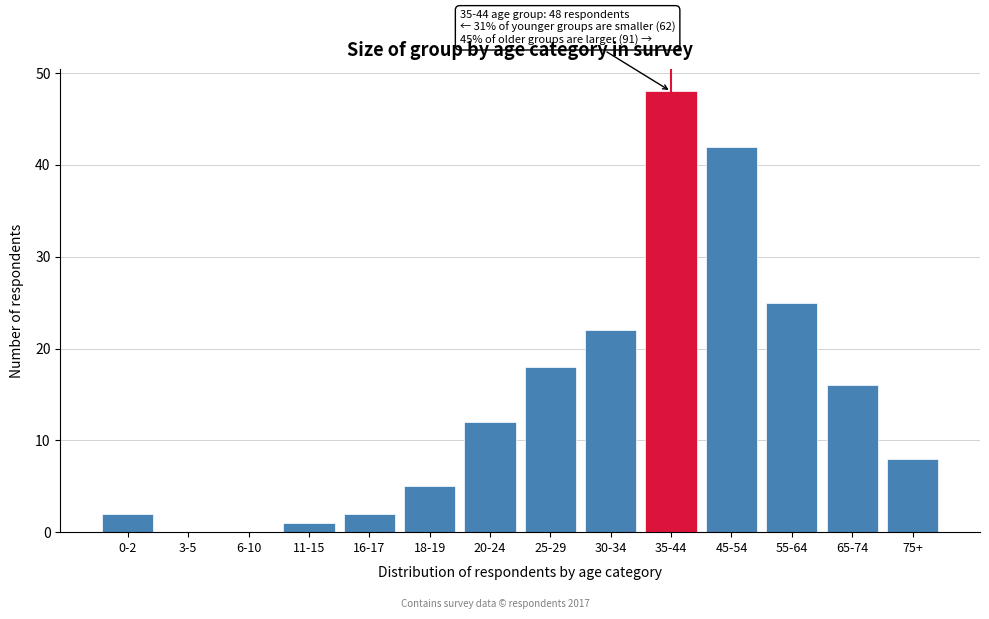

Reading left to right, extract all data points from this chart.

0-2=2	3-5=0	6-10=0	11-15=1	16-17=2	18-19=5	20-24=12	25-29=18	30-34=22	35-44=48	45-54=42	55-64=25	65-74=16	75+=8